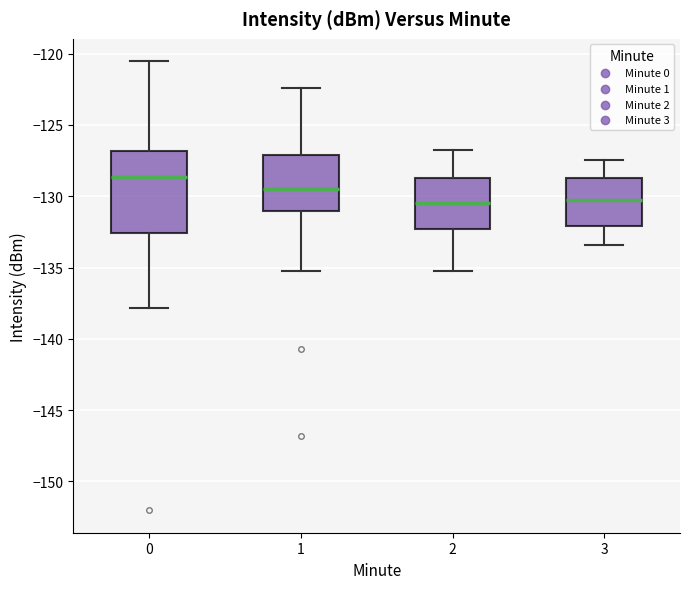

Where is the upper edge of the box at x = 2 on the y-axis? The values are not printed on the chart, so give them approximately, as read against the axis.

-128.5